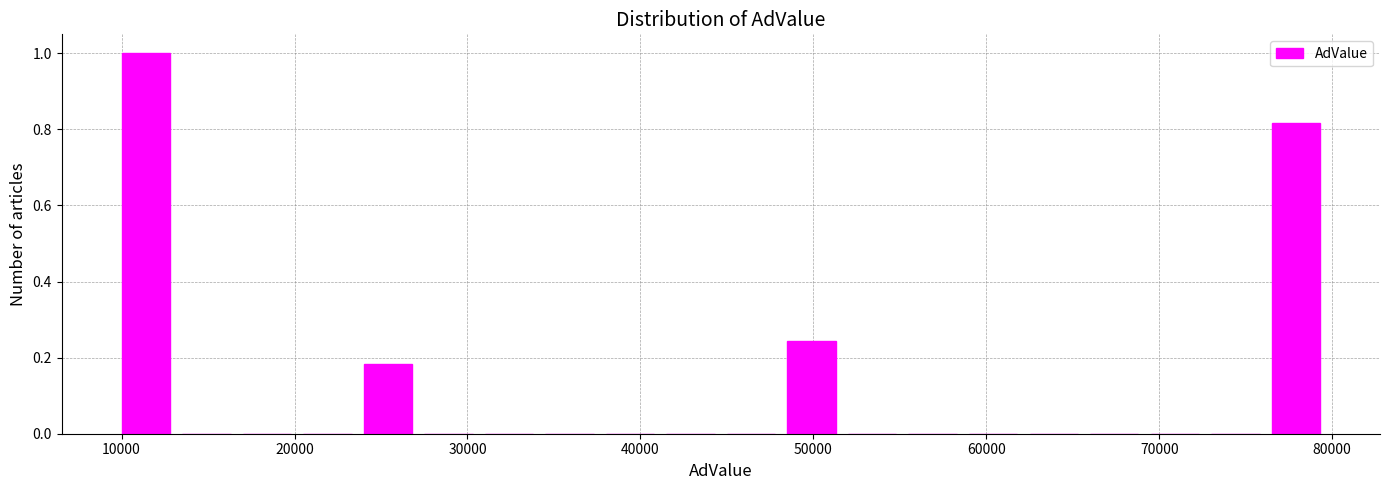

Read against the x-axis, roughly where is the centre of the tallest bar?

11000